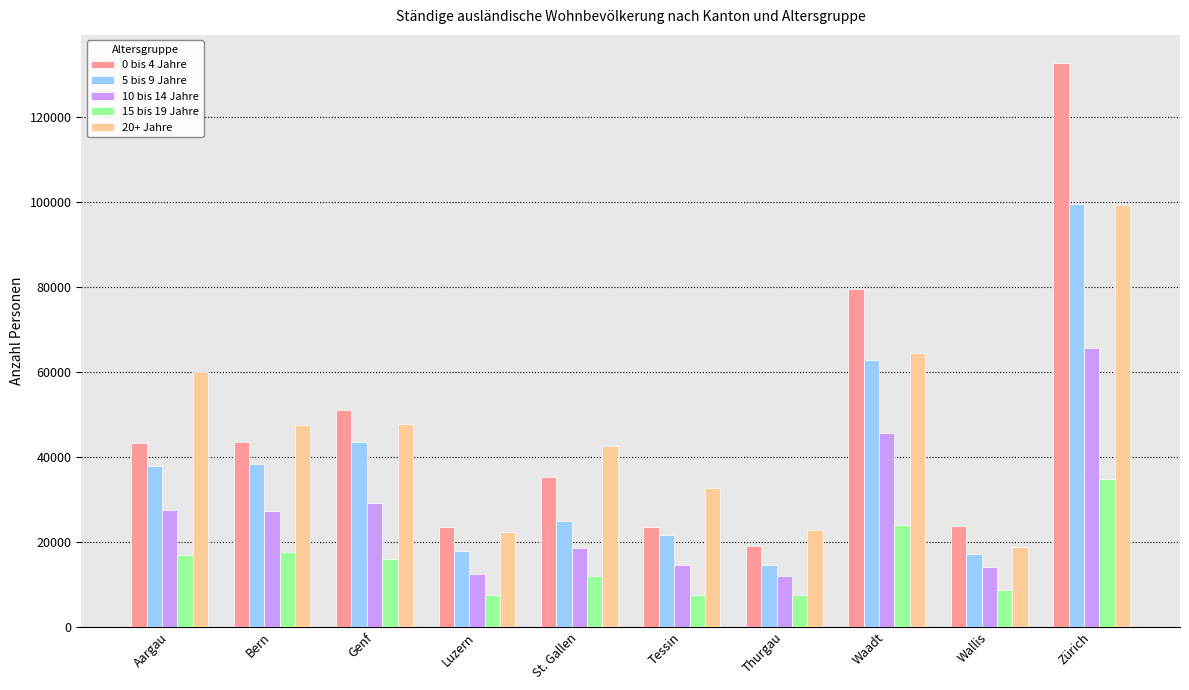

What is the total value across all series at Genf?

187284